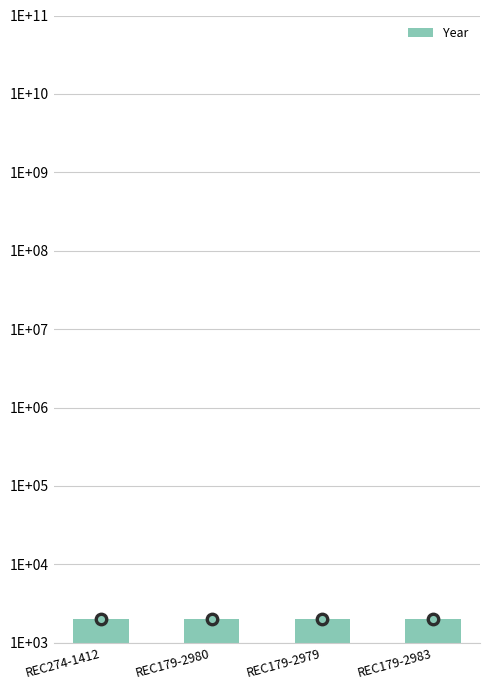

What is the ratio of the value at REC179-2980 to the value at REC179-2983?

1.0